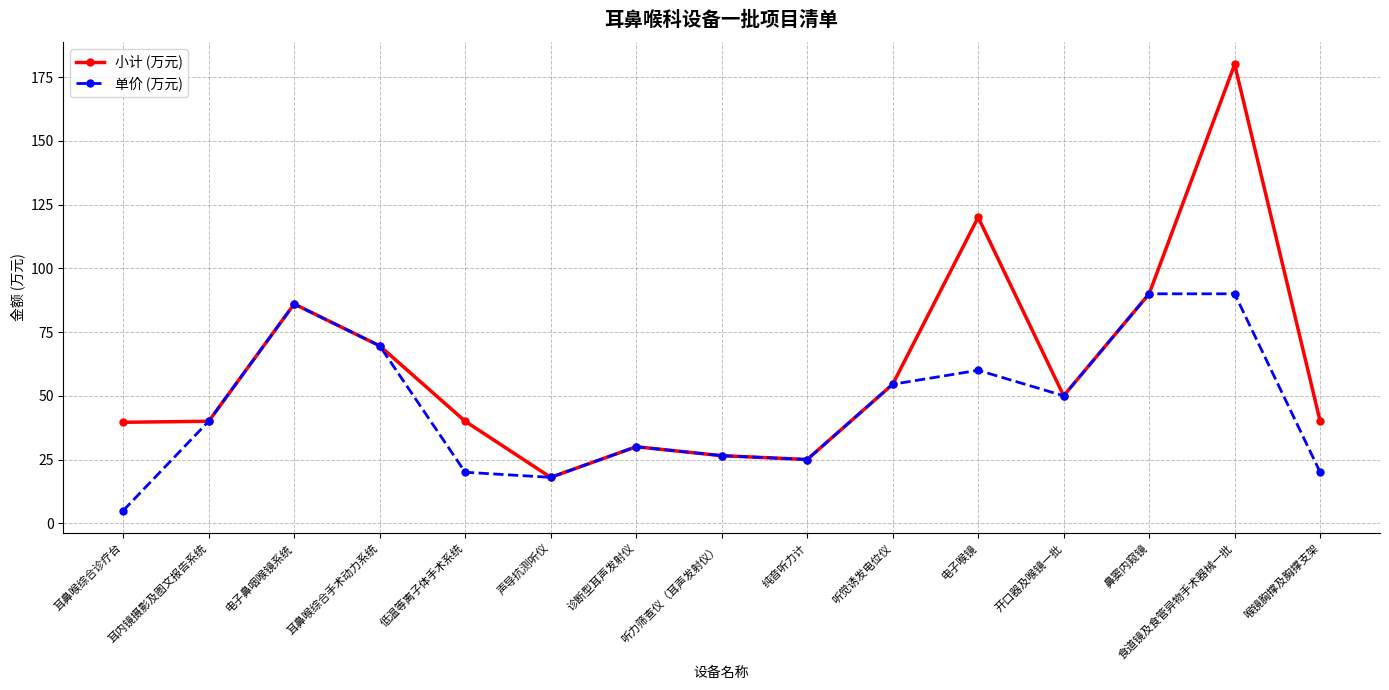

What are all the series names shown in the legend?

小计 (万元), 单价 (万元)